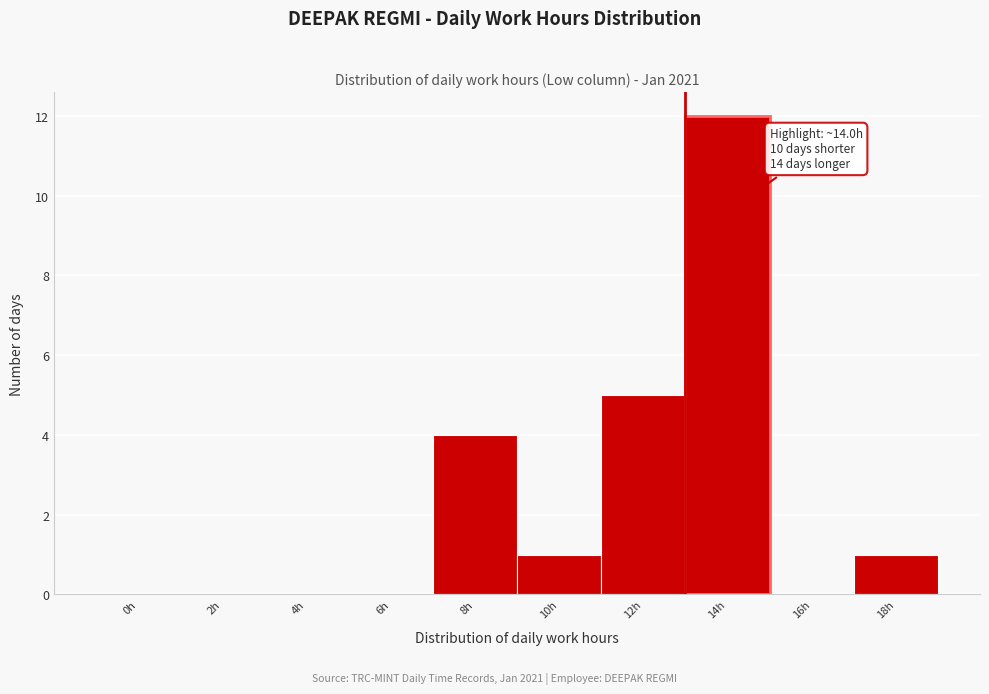

Reading left to right, transcribe all the data shown in this chart.

0h=0	2h=0	4h=0	6h=0	8h=4	10h=1	12h=5	14h=12	16h=0	18h=1